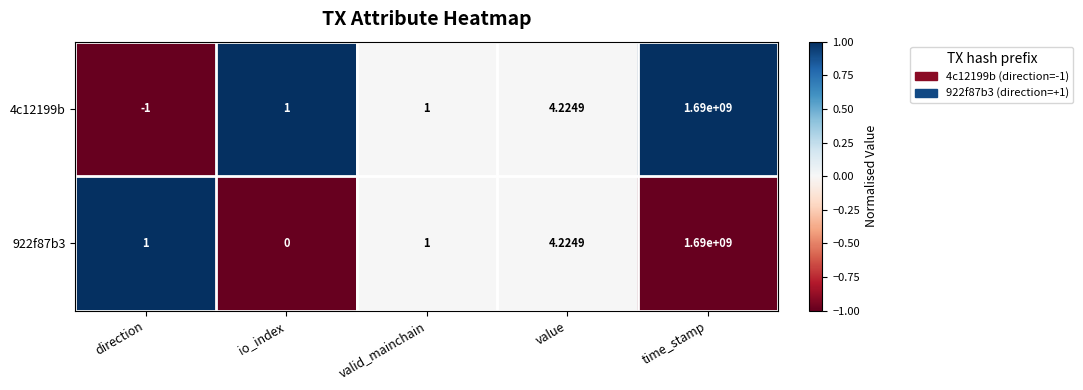

Where is 922f87b3 nearest to the value 845000000?

value